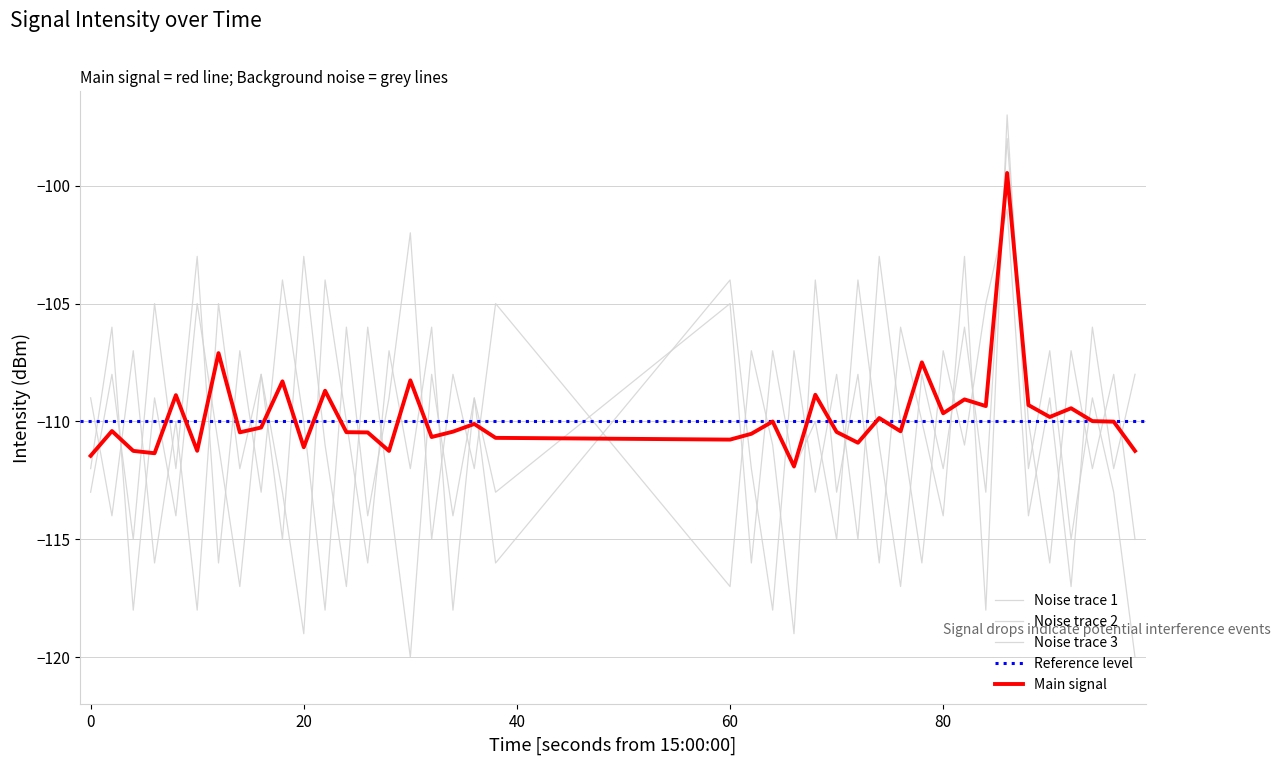

What is the maximum value for noise_line2?

-101.0